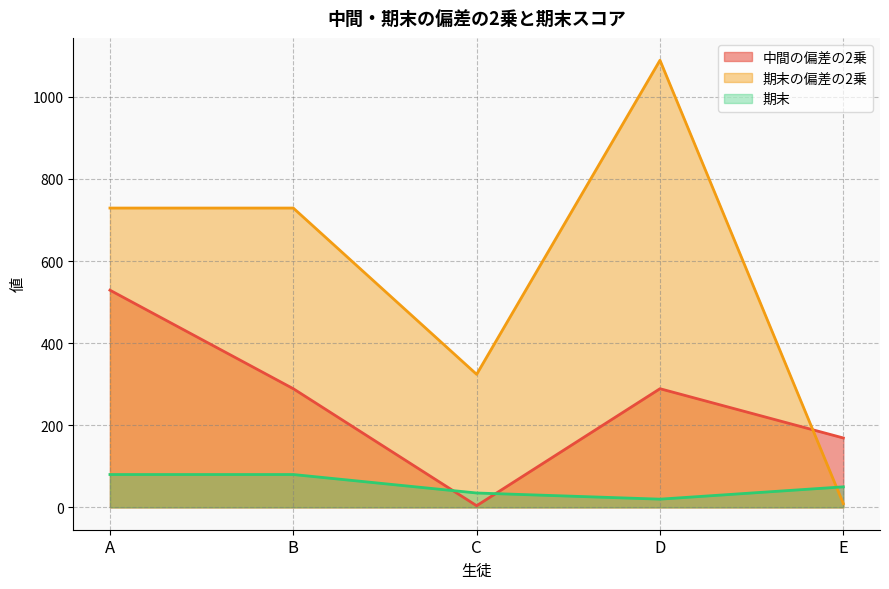

What is the average value of the 期末 series?

53